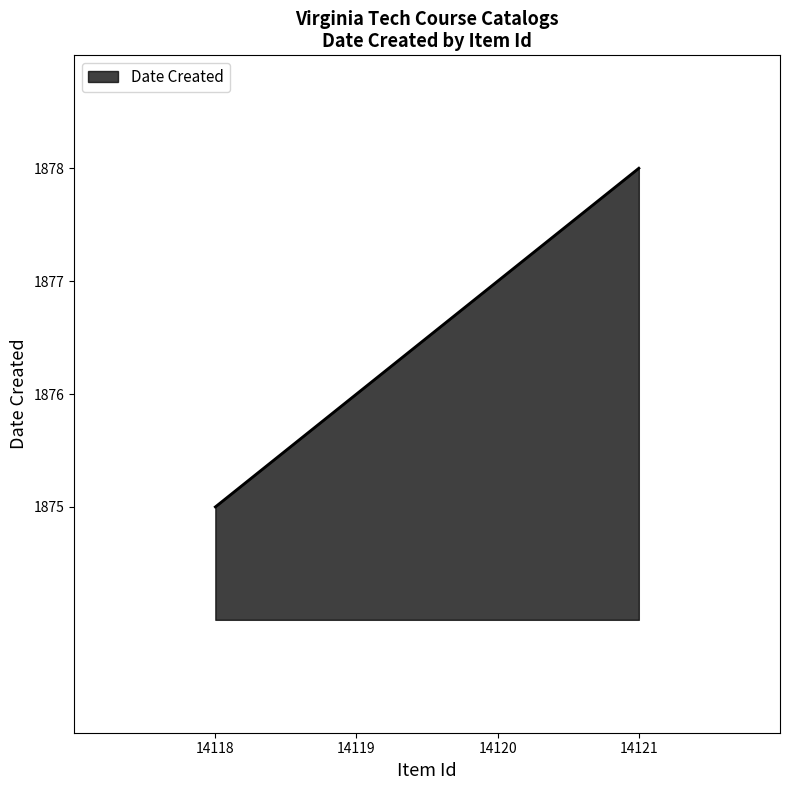

Between 14118 and 14120, which is larger?

14120